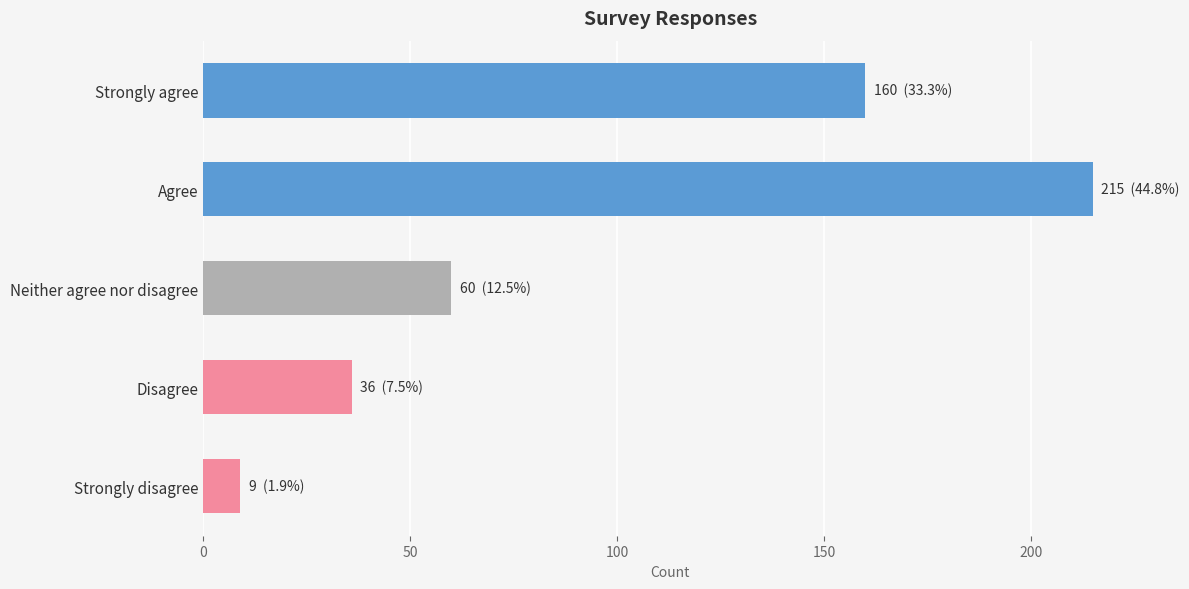

Which category has the highest value across all series?

Agree